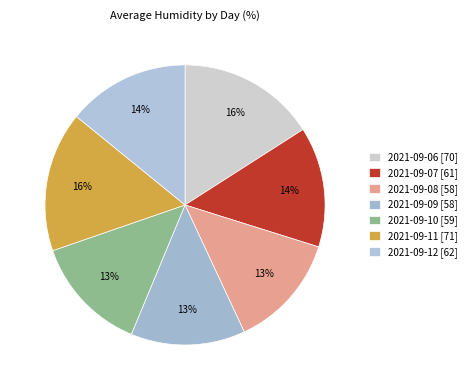

To the nearest percent, what portion does 2021-09-11 represent?

16%